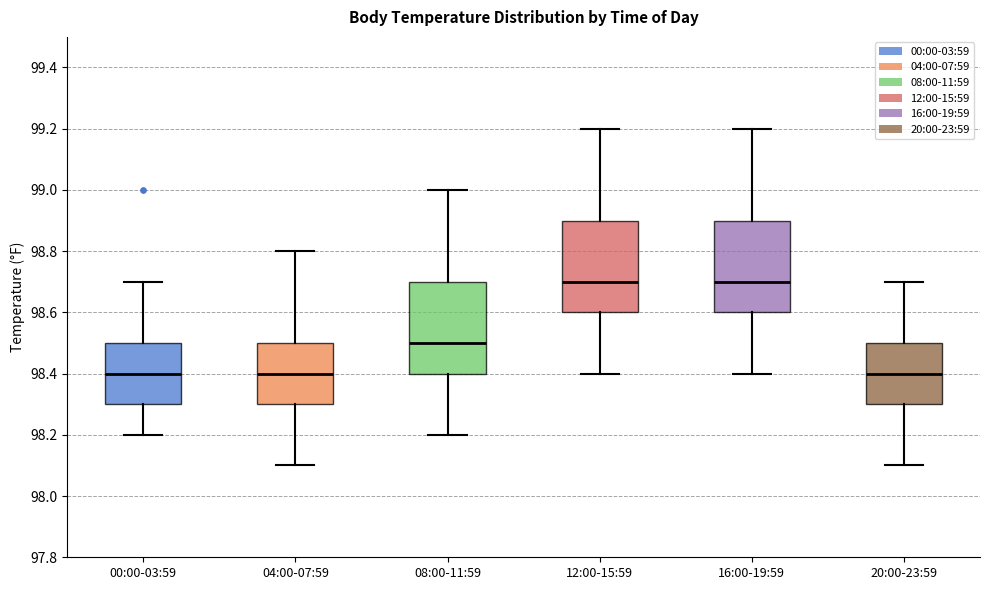

Reading left to right, transcribe this box plot: for each box, give where its median line is, the range the box spans, and where its two whiskers end, as read against the y-axis. The values are not printed on the chart, so give them approximately, as read against the axis.

00:00-03:59: median 98.4, box 98.3 to 98.5, whiskers 98.2 to 98.7
04:00-07:59: median 98.4, box 98.3 to 98.5, whiskers 98.1 to 98.8
08:00-11:59: median 98.5, box 98.4 to 98.7, whiskers 98.2 to 99.0
12:00-15:59: median 98.7, box 98.6 to 98.9, whiskers 98.4 to 99.2
16:00-19:59: median 98.7, box 98.6 to 98.9, whiskers 98.4 to 99.2
20:00-23:59: median 98.4, box 98.3 to 98.5, whiskers 98.1 to 98.7